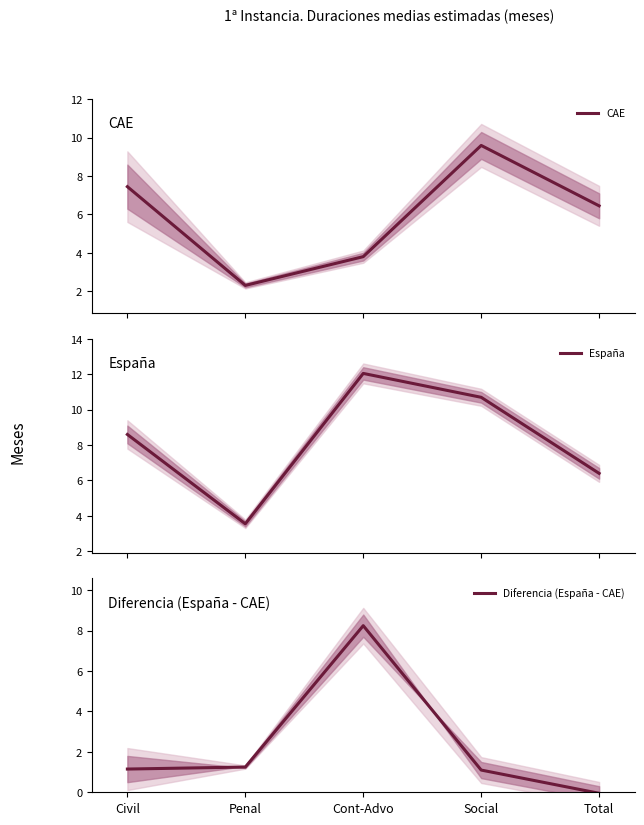

How many values in the Diferencia (España - CAE) series are below 1?

1